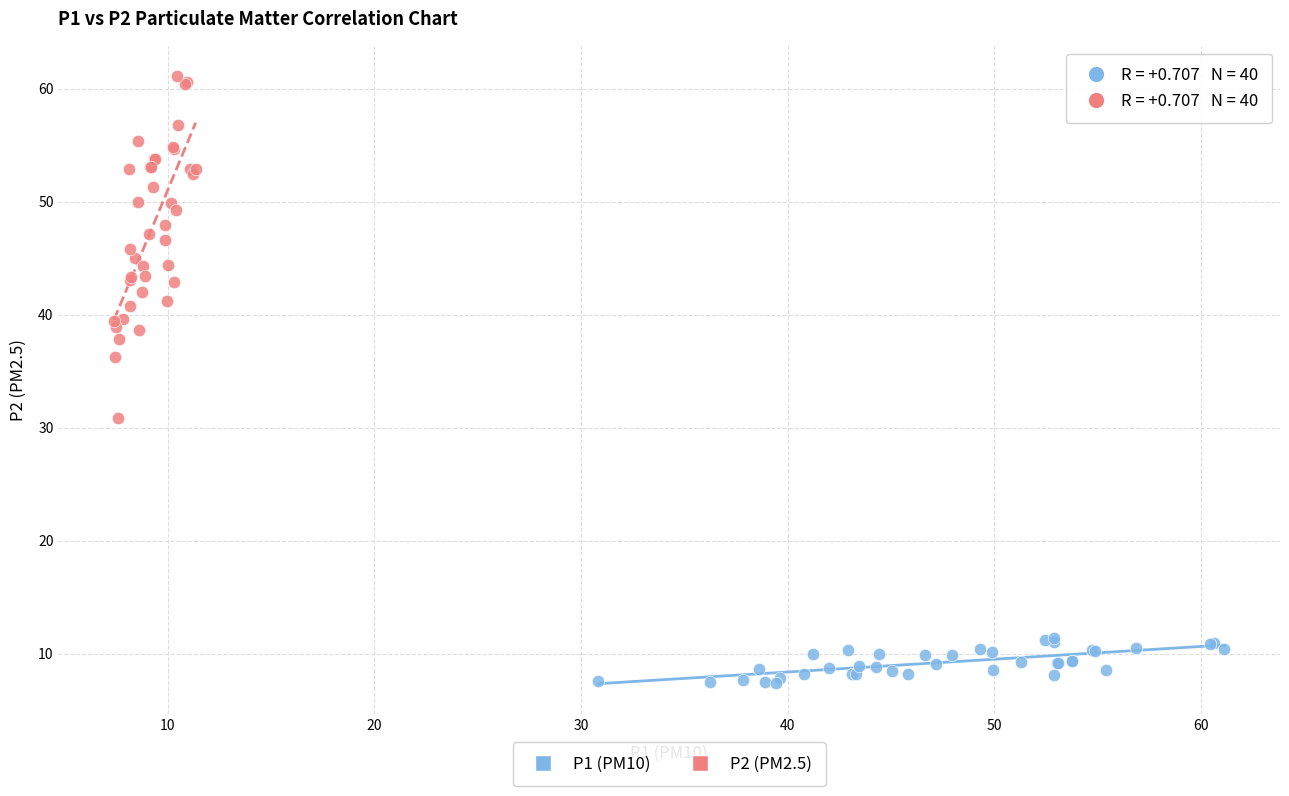

What are all the series names shown in the legend?

P1 (PM10), P2 (PM2.5)